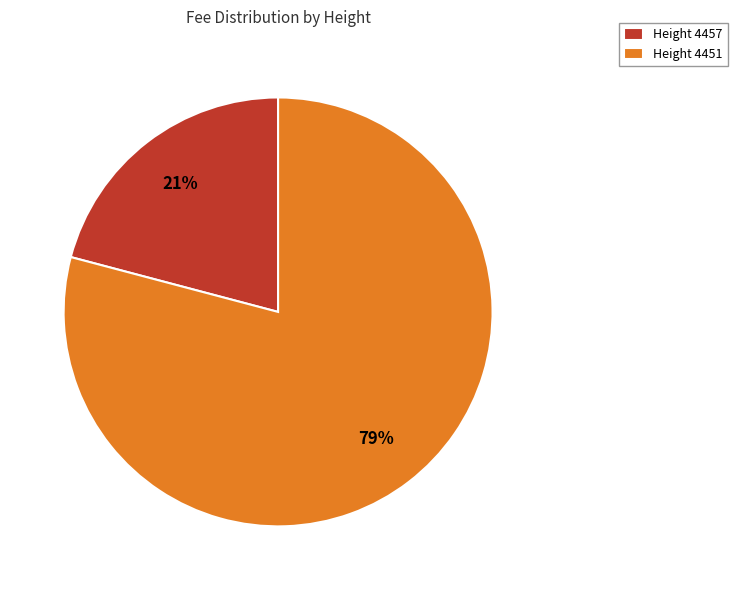

To the nearest percent, what is the difference between the Height 4457 and Height 4451 slice percentages?

58%